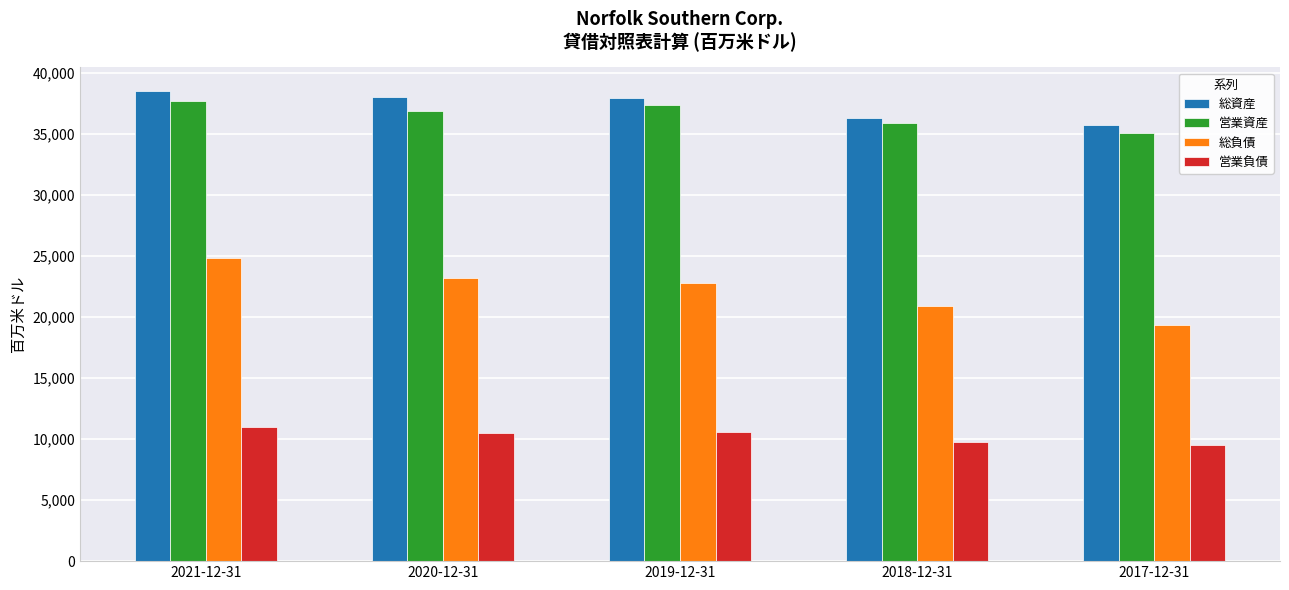

What is the total value across all series at 2019-12-31?

108548